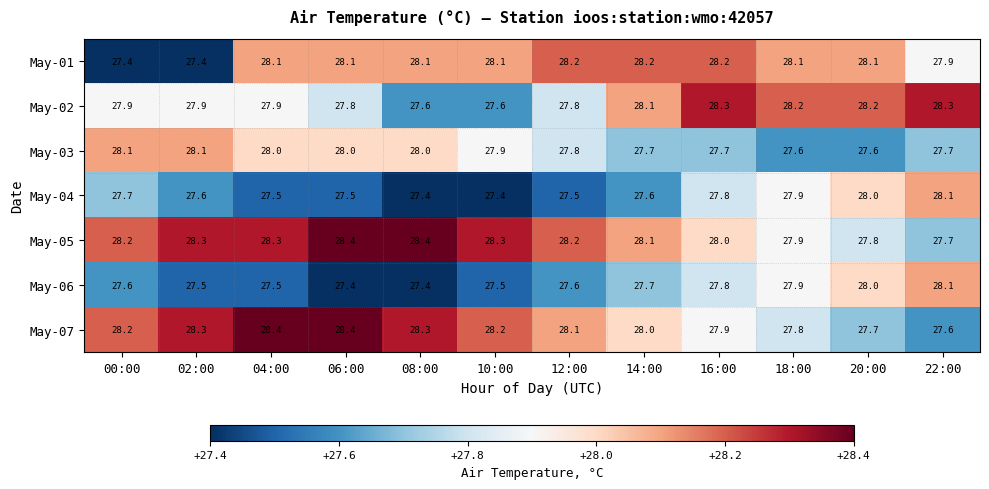

The May-07 series shows 28.3 at 08:00. True or false?

True